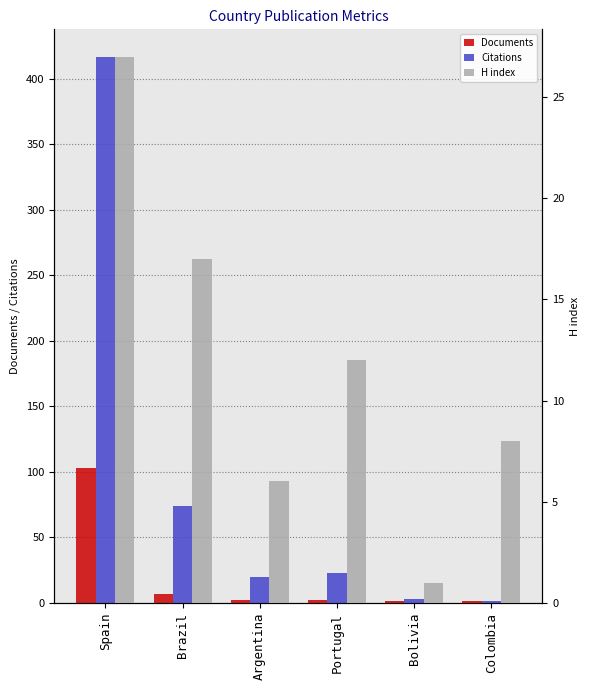

Reading right to left, transcribe all the data shown in this chart.

Documents: 1	1	2	2	7	103
Citations: 1	3	23	20	74	417
H index: 8	1	12	6	17	27